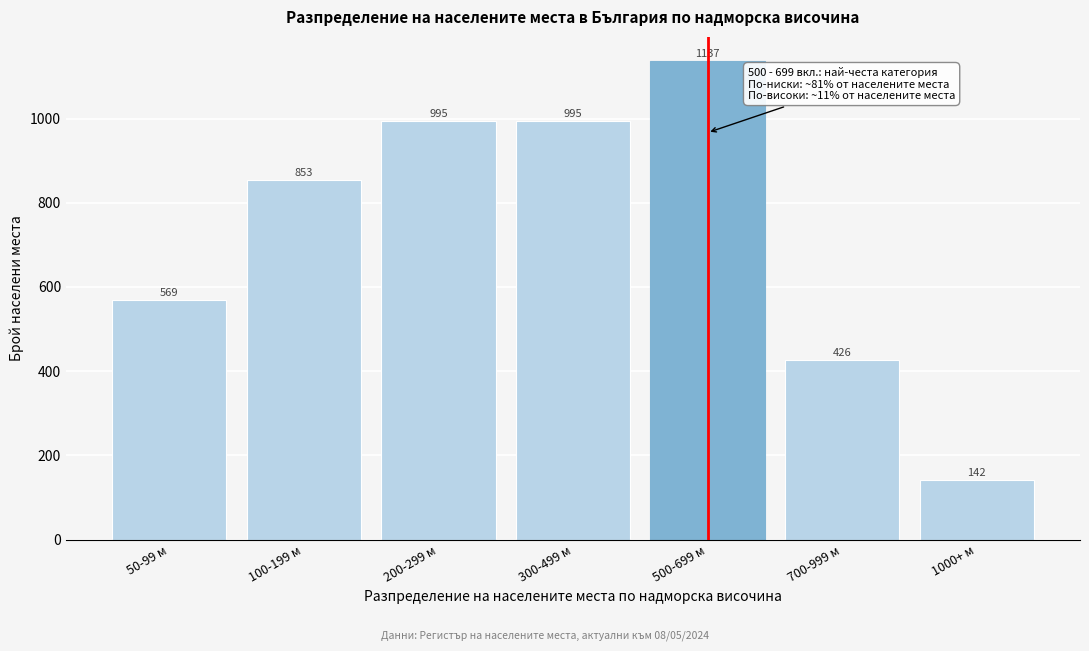

Reading right to left, list all the values displayed in this chart.

1000+ м=142	700-999 м=426	500-699 м=1137	300-499 м=995	200-299 м=995	100-199 м=853	50-99 м=569